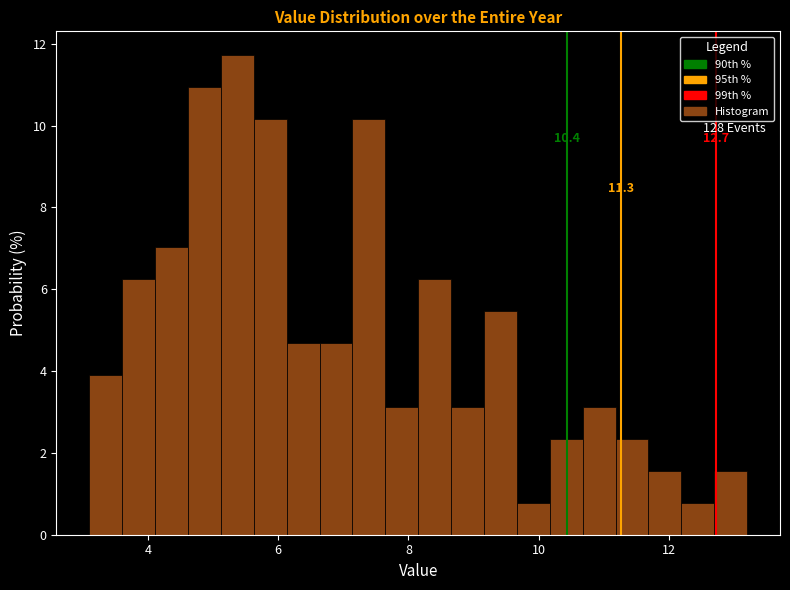

Around what value on the x-axis is the tallest bar? Give the approximate position of its centre, as read against the axis.

5.4